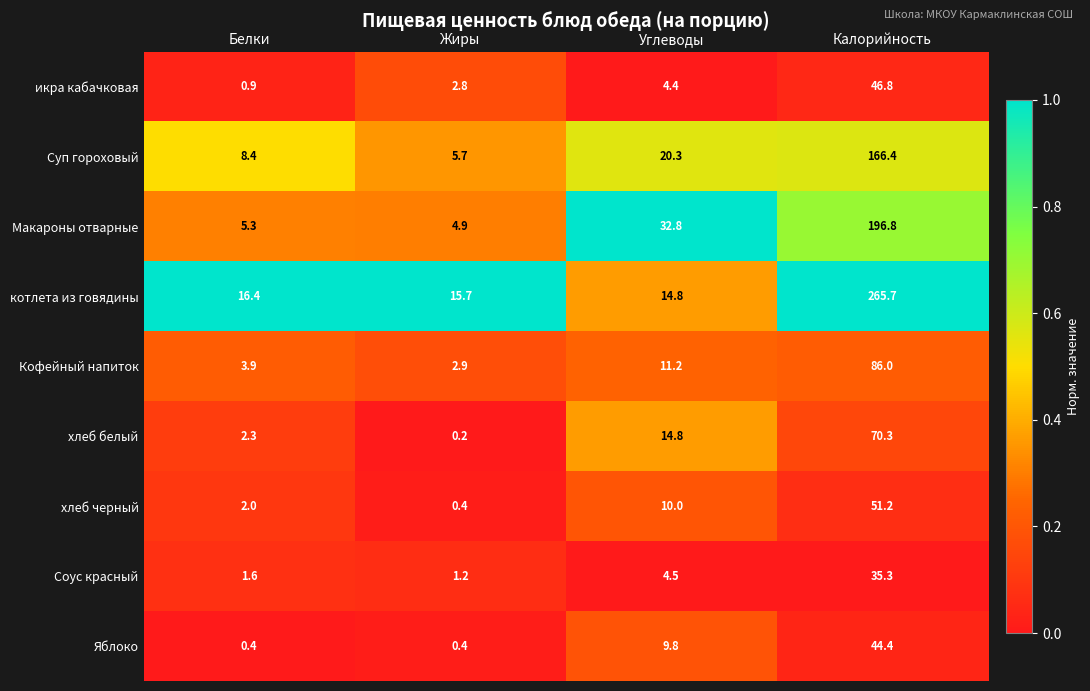

Rank the series by their maximum value, from lowest to highest.

Соус красный, Яблоко, икра кабачковая, хлеб черный, хлеб белый, Кофейный напиток, Суп гороховый, Макароны отварные, котлета из говядины